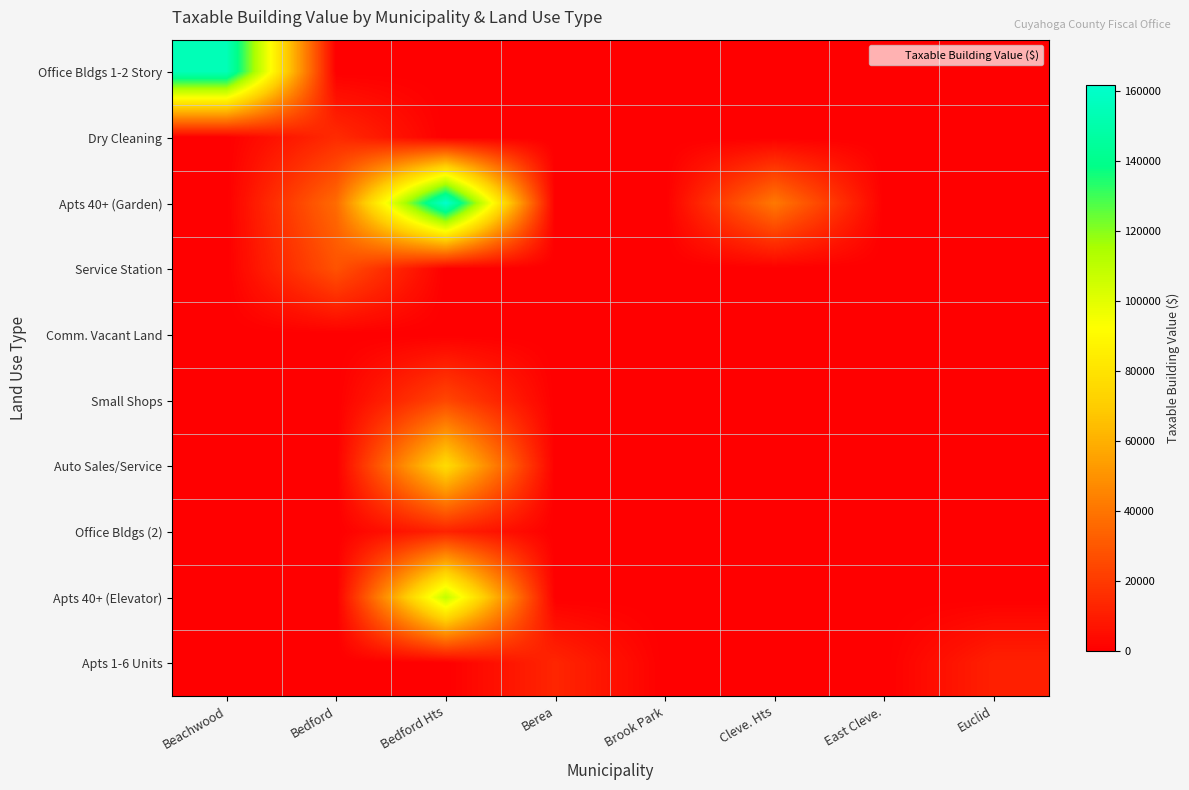

At how many categories does at least one series exceed 100238?

2